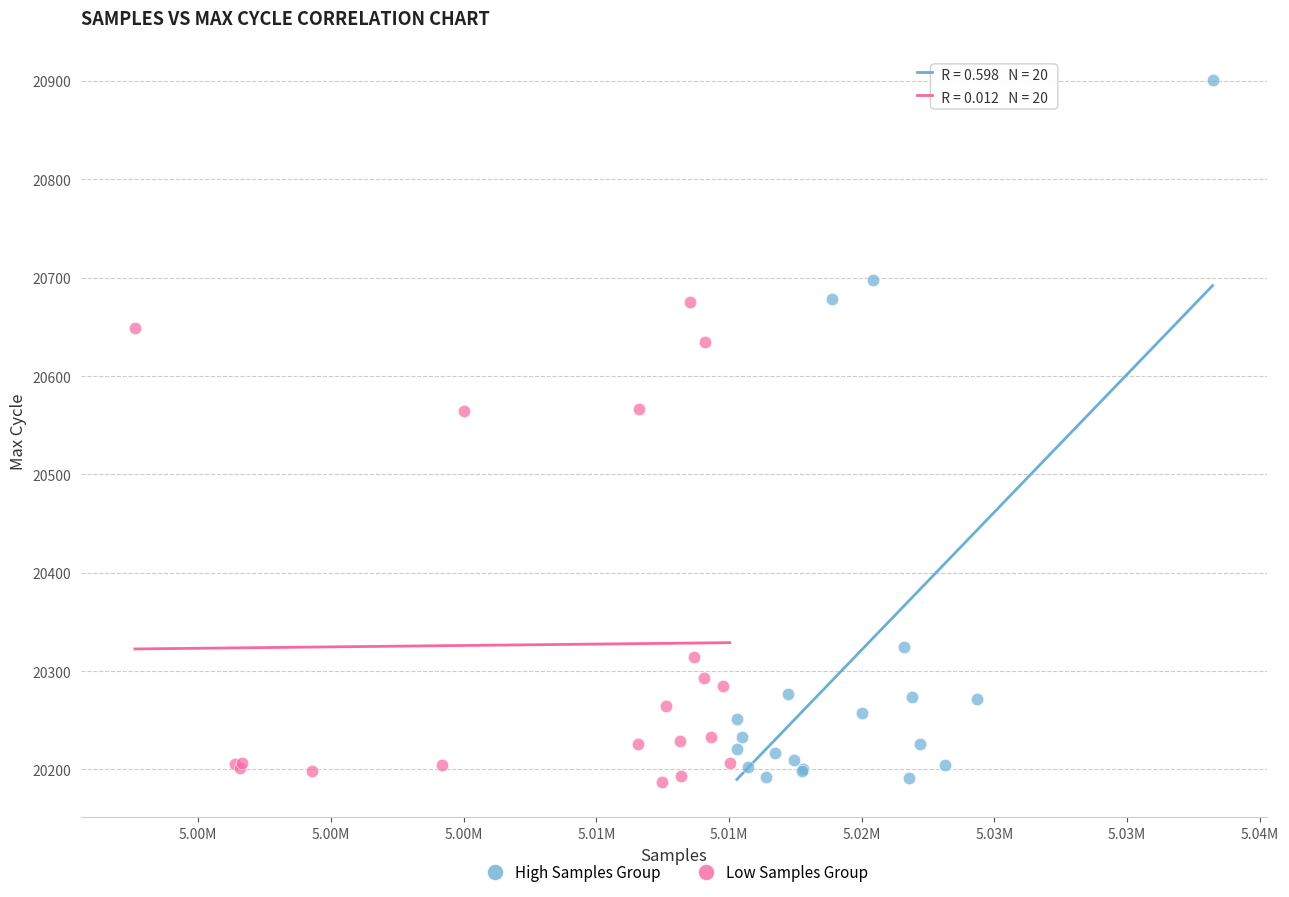

Which series has the widest spread of Y values?

High Samples Group